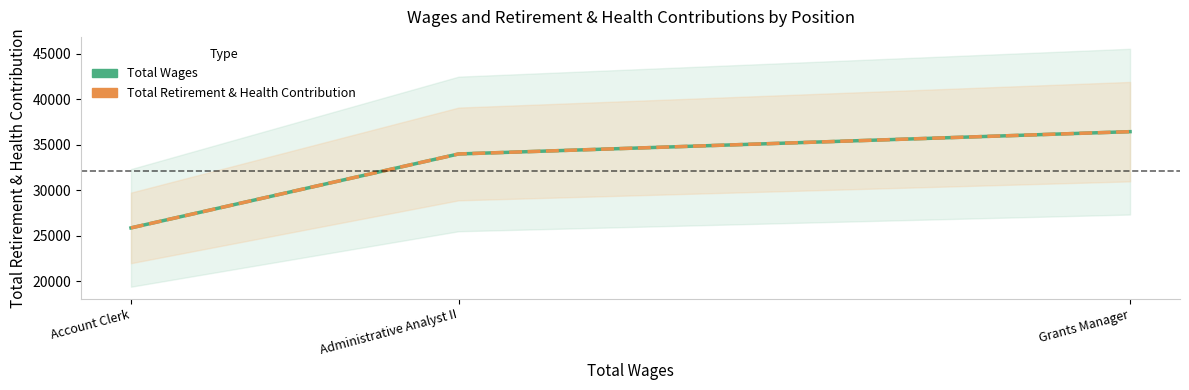

What is the smallest value displayed?

25852